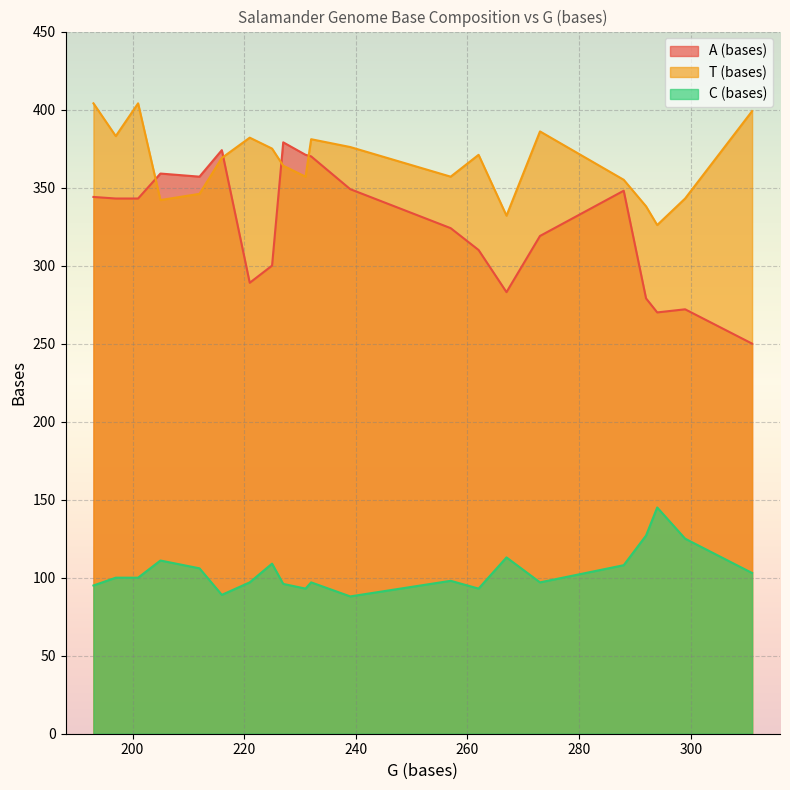

Where is the first local maximum for A (bases)?

205